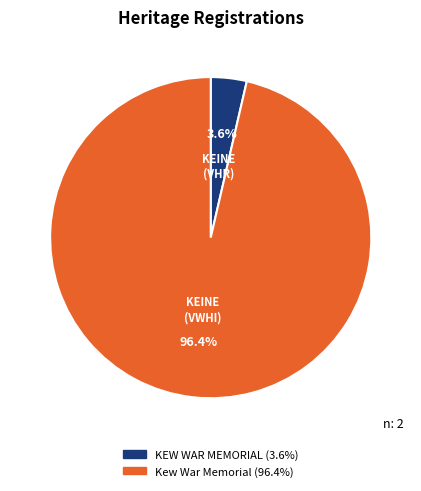

To the nearest percent, what portion does Kew War Memorial represent?

96%